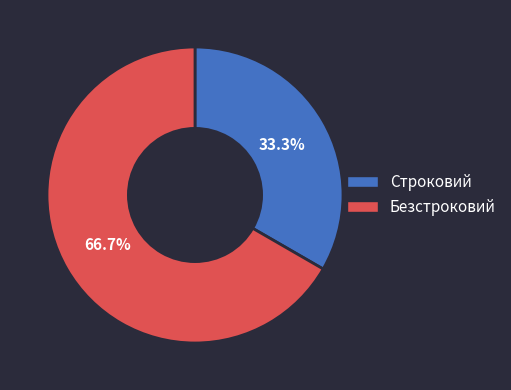

Is there a majority slice in this chart?

Yes